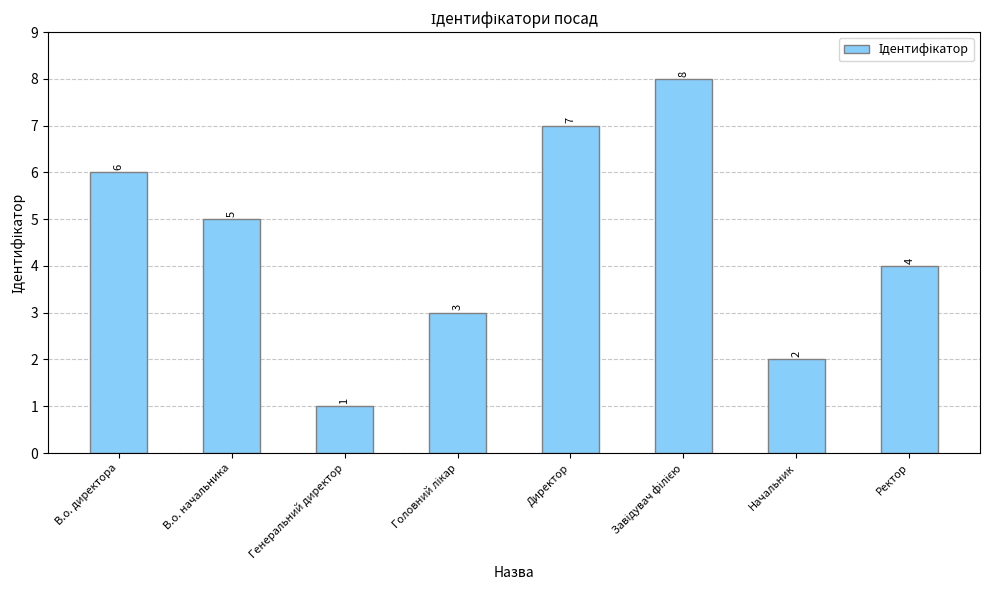

Count the number of data series in this chart.

1